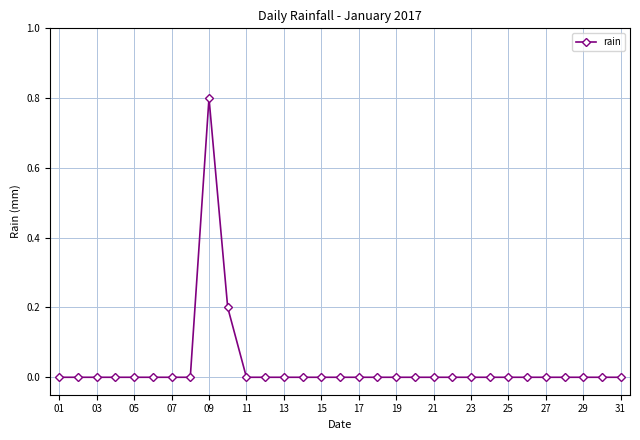

What is the maximum value shown in the chart?

0.8